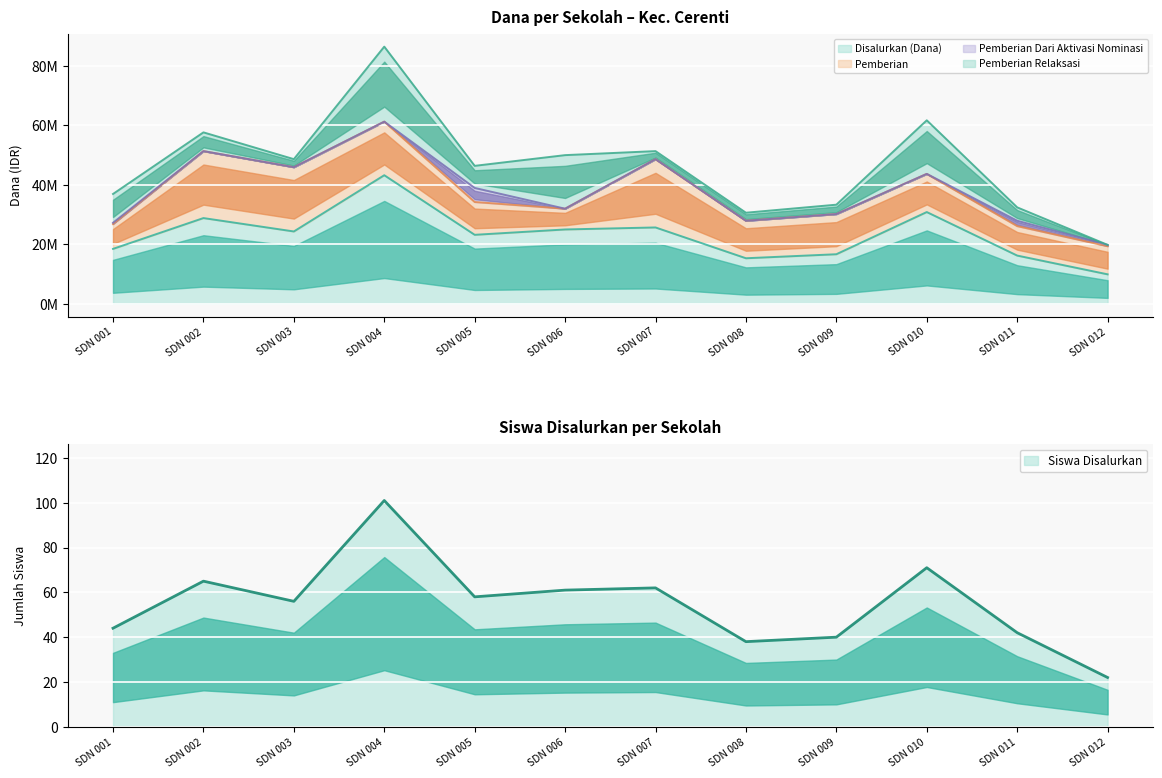

Is it true that Pemberian equals 8042827 at SD NEGERI 009 TELUK PAUH?

False